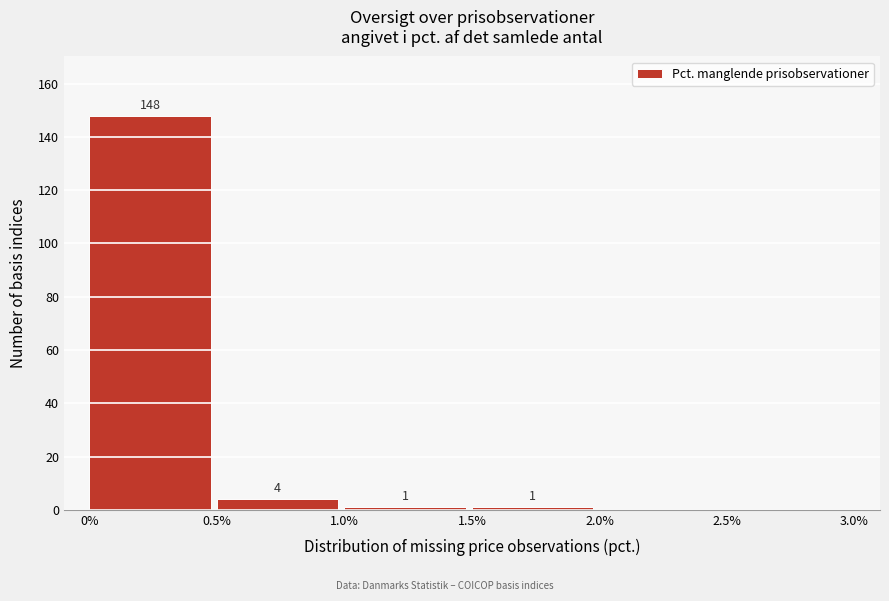

Which range on the x-axis has the tallest bar?

0% to 0.5%